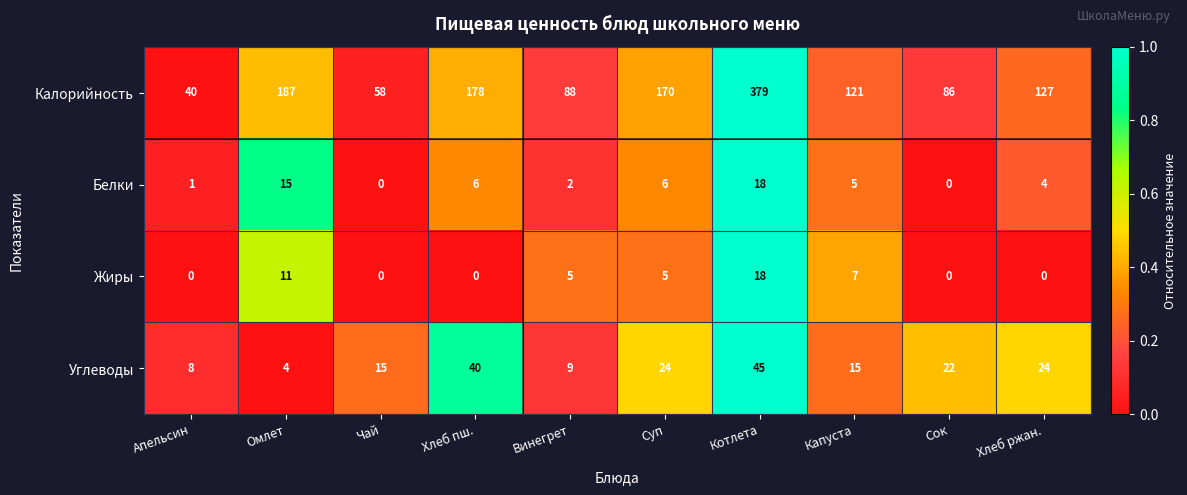

Is it true that Калорийность equals 24 at Чай?

False